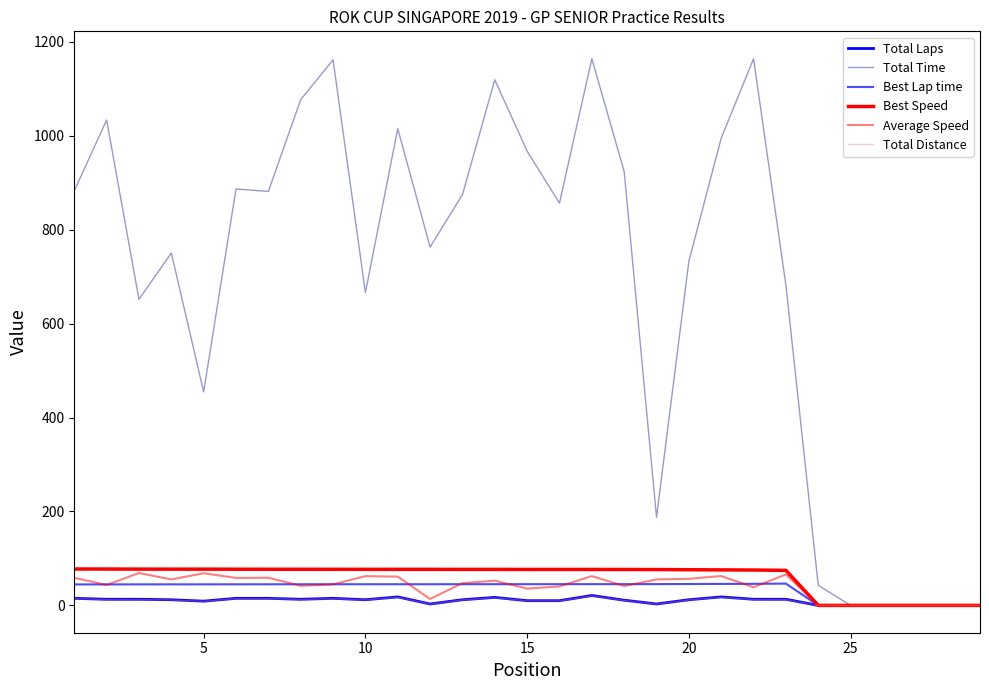

True or false: Best Speed and Total Laps intersect in this chart.

False